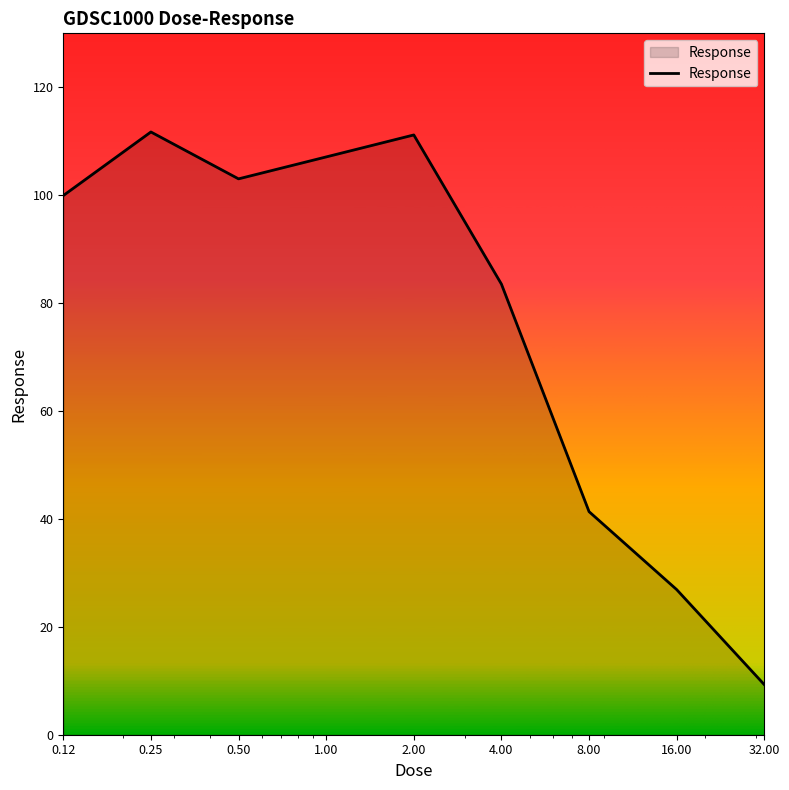

What is the maximum value shown in the chart?

111.7